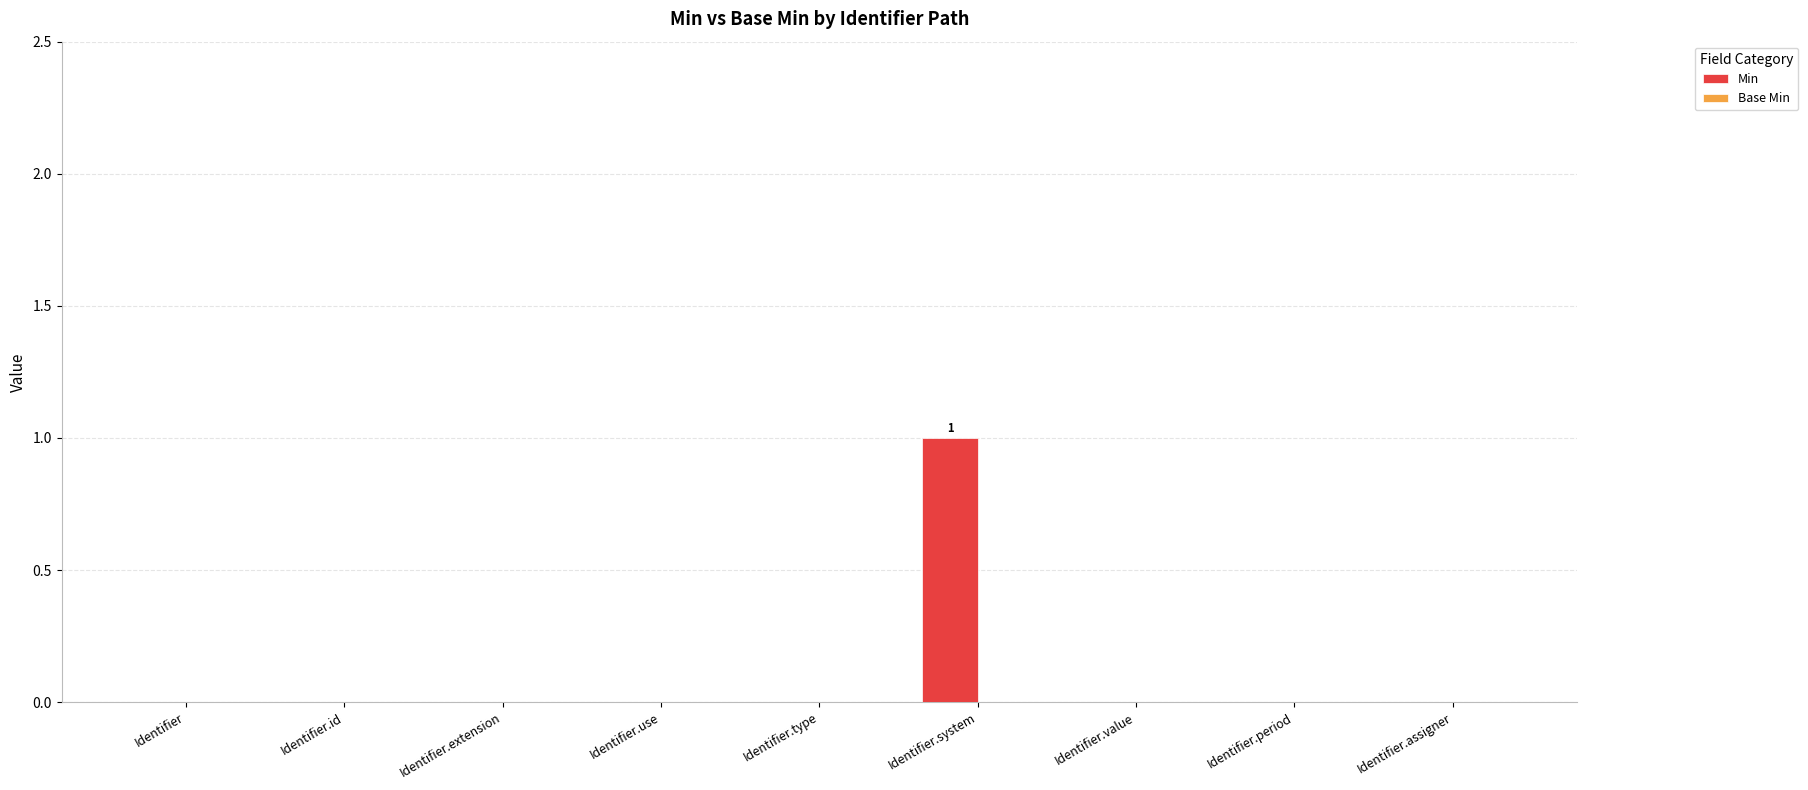

Reading left to right, extract all data points from this chart.

Identifier=0	Identifier.id=0	Identifier.extension=0	Identifier.use=0	Identifier.type=0	Identifier.system=1	Identifier.value=0	Identifier.period=0	Identifier.assigner=0